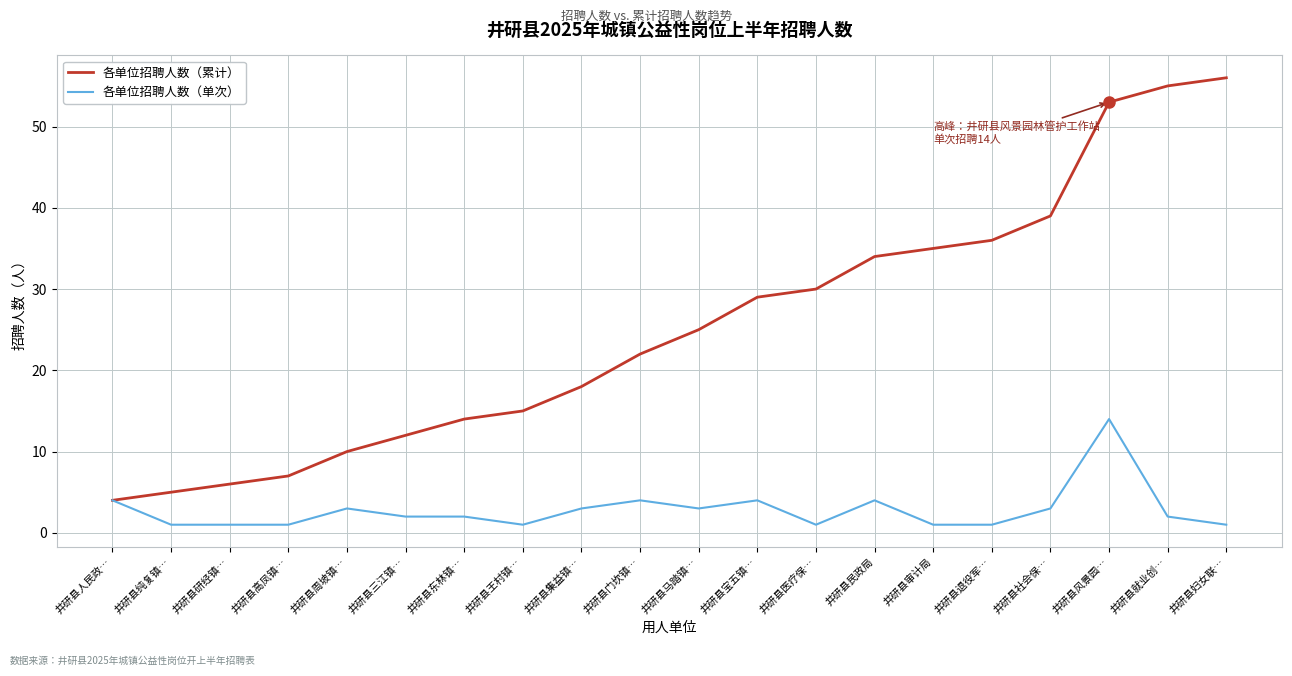

Rank the categories by 各单位招聘人数（累计） value from lowest to highest.

井研县人民政…, 井研县纯复镇…, 井研县研经镇…, 井研县高凤镇…, 井研县周坡镇…, 井研县三江镇…, 井研县东林镇…, 井研县王村镇…, 井研县集益镇…, 井研县门坎镇…, 井研县马踏镇…, 井研县宝五镇…, 井研县医疗保…, 井研县民政局, 井研县审计局, 井研县退役军…, 井研县社会保…, 井研县风景园…, 井研县就业创…, 井研县妇女联…